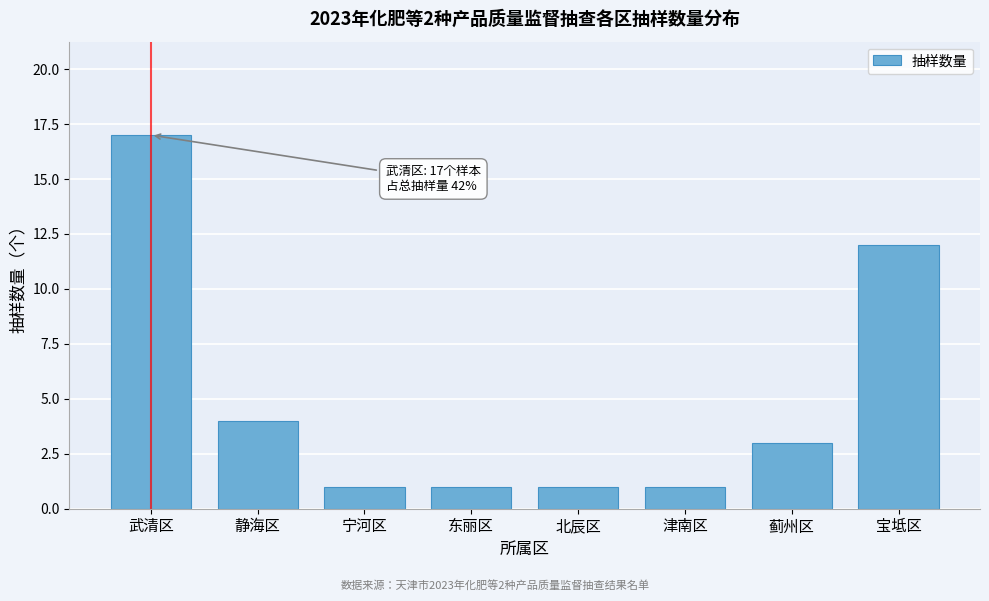

Reading left to right, what are all the values shown in this chart?

17	4	1	1	1	1	3	12